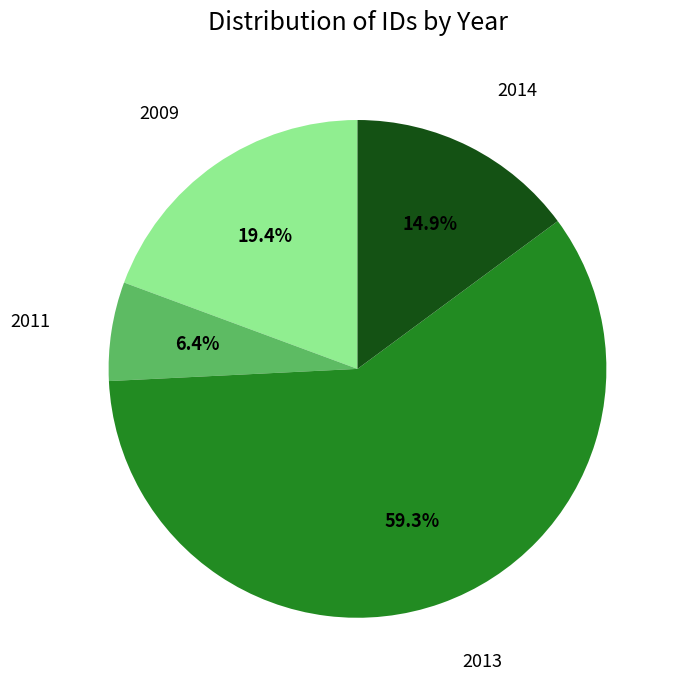

Does any single category account for the majority?

Yes